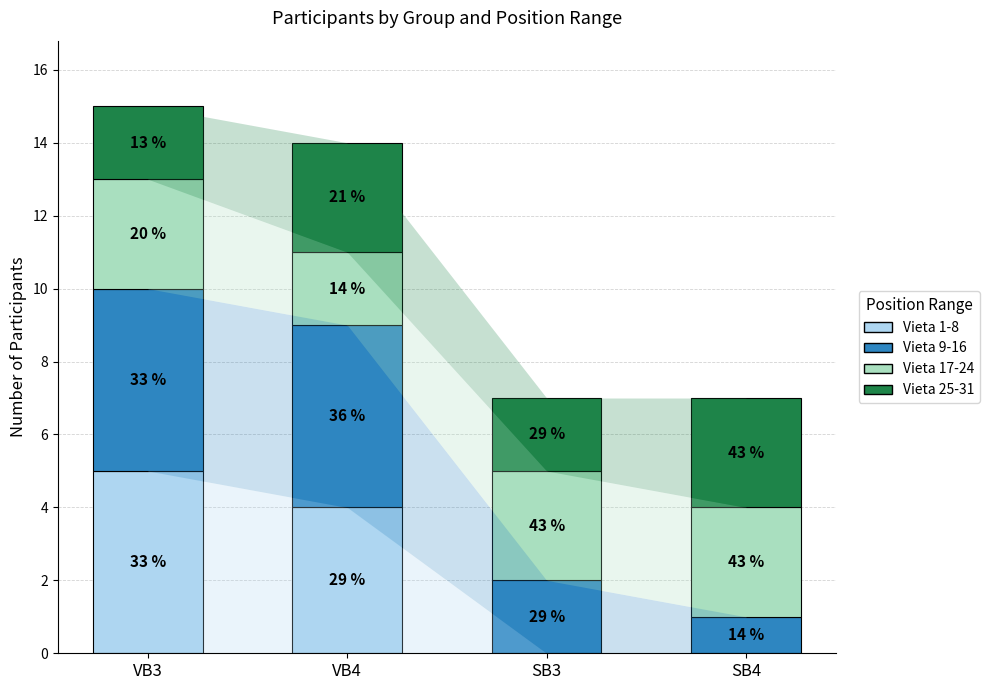

Does the chart contain stacked bars?

Yes